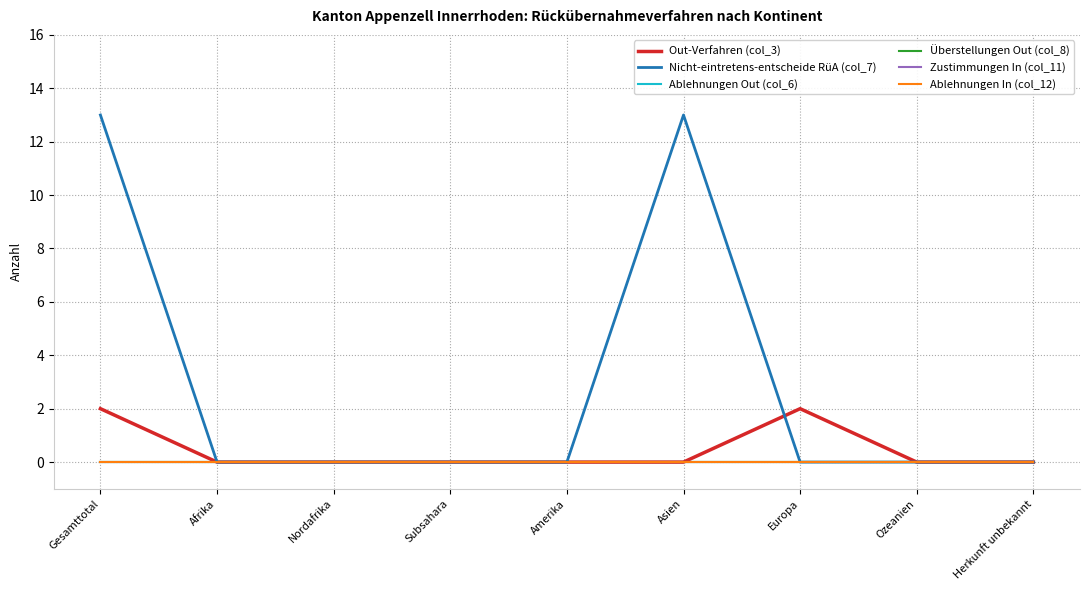

Is it true that Überstellungen Out (col_8) equals 0 at Afrika?

True